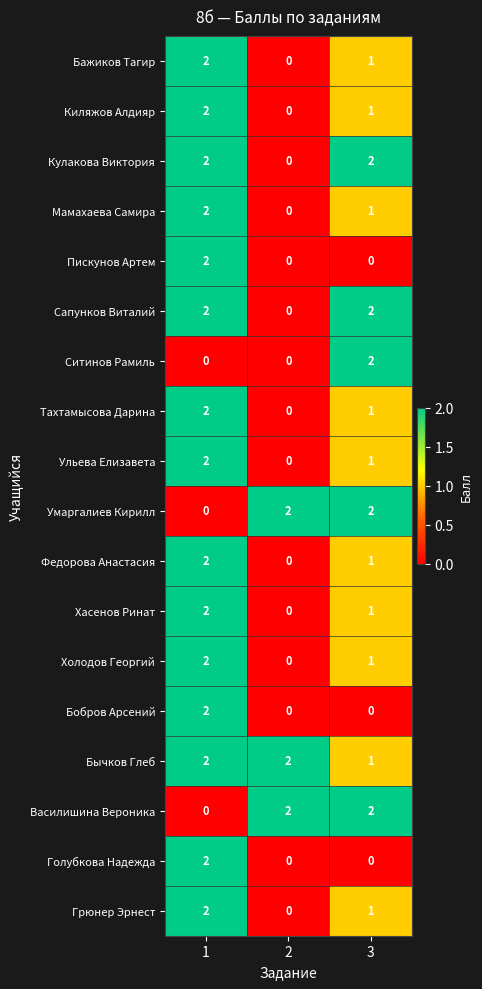

What is the sum of all Тахтамысова Дарина values?

3